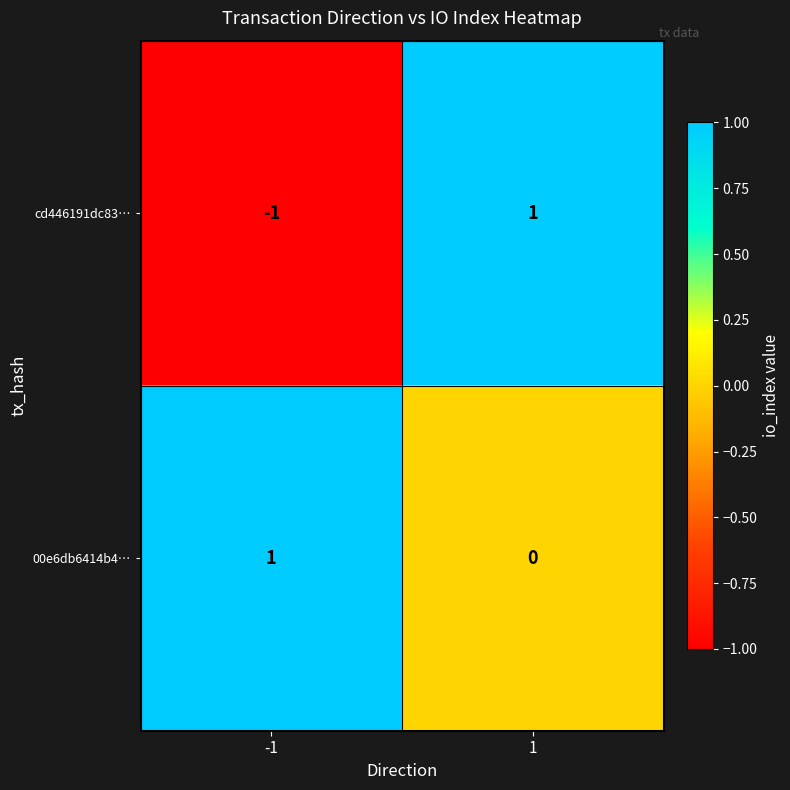

Which series changed the most between -1 and 1?

cd446191dc83…